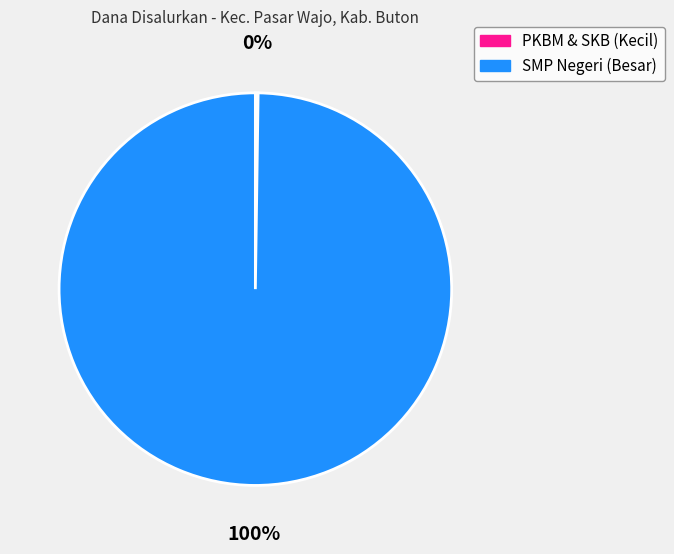

Is there any slice that represents more than half of the pie?

Yes